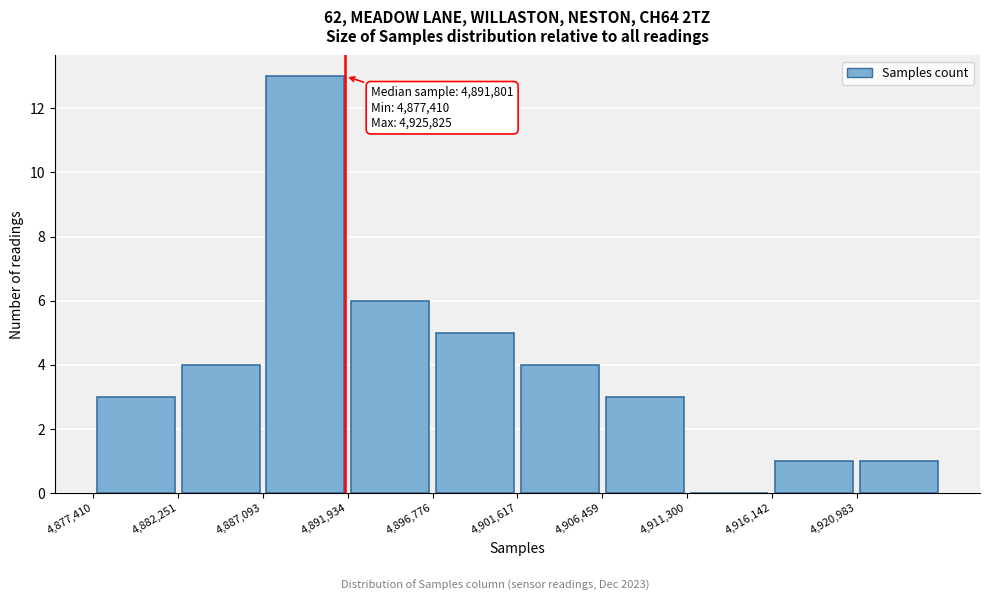

Over which range of the x-axis is the bar tallest?

4887000 to 4892000